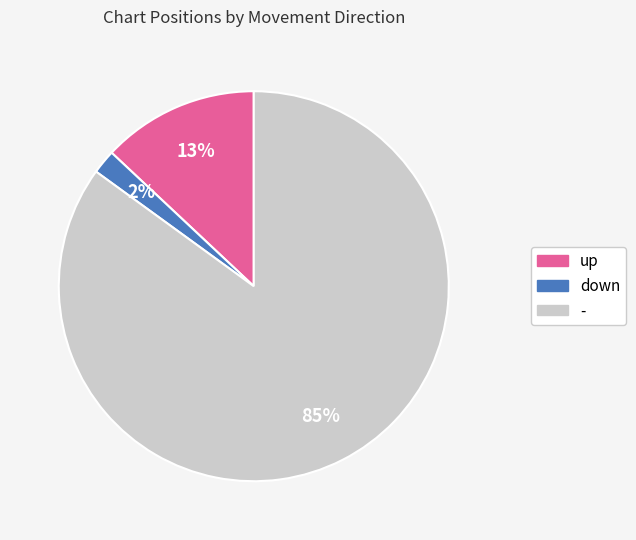

What is the smallest slice in the pie chart?

down